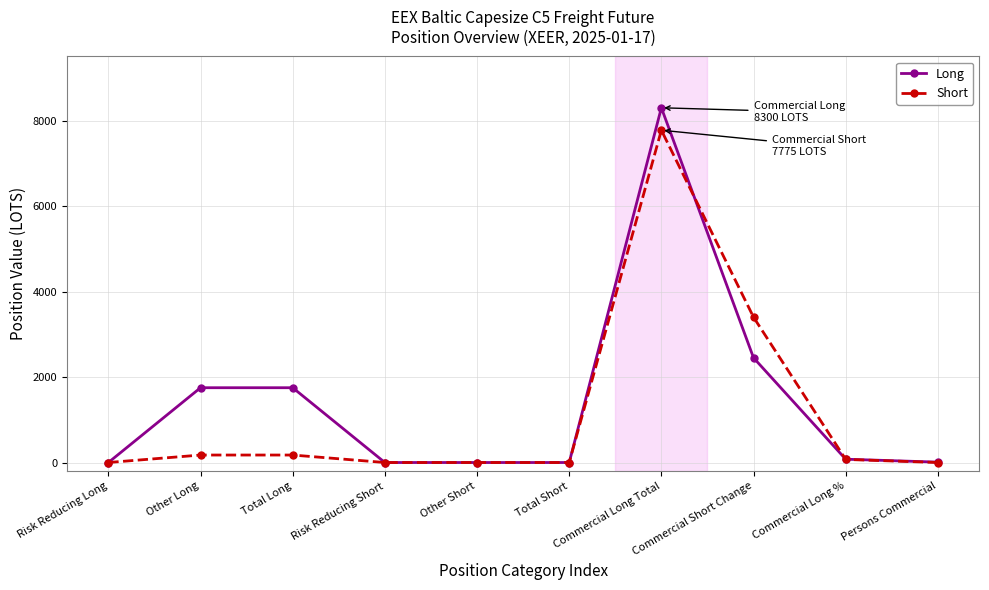

At which label does Short reach its peak?

Commercial Long Total